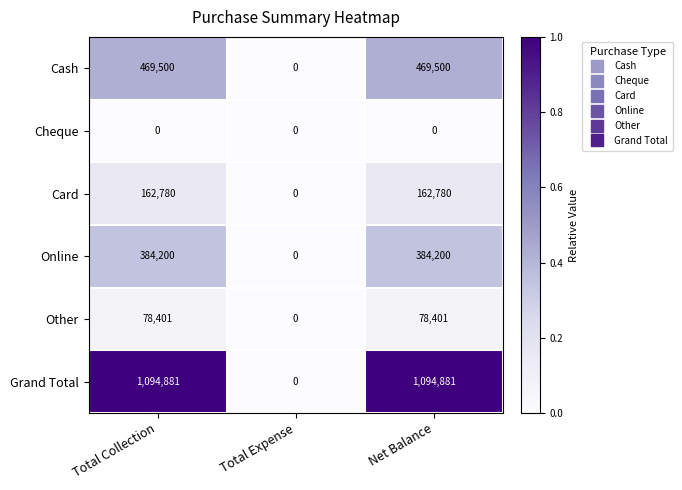

At which label does Card reach its minimum?

Total Expense